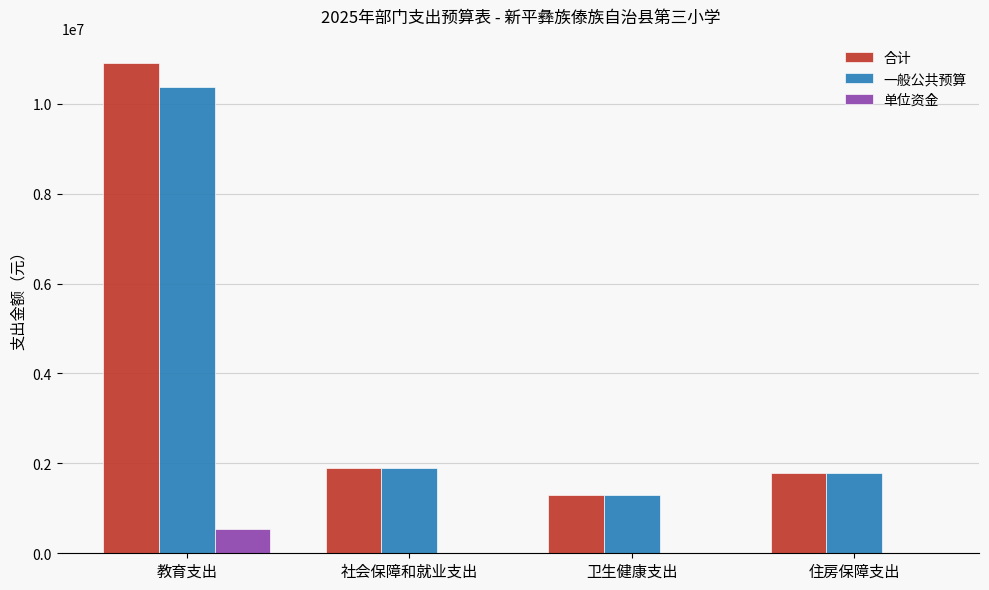

Is the value of 合计 at 卫生健康支出 greater than the value of 单位资金 at 教育支出?

Yes